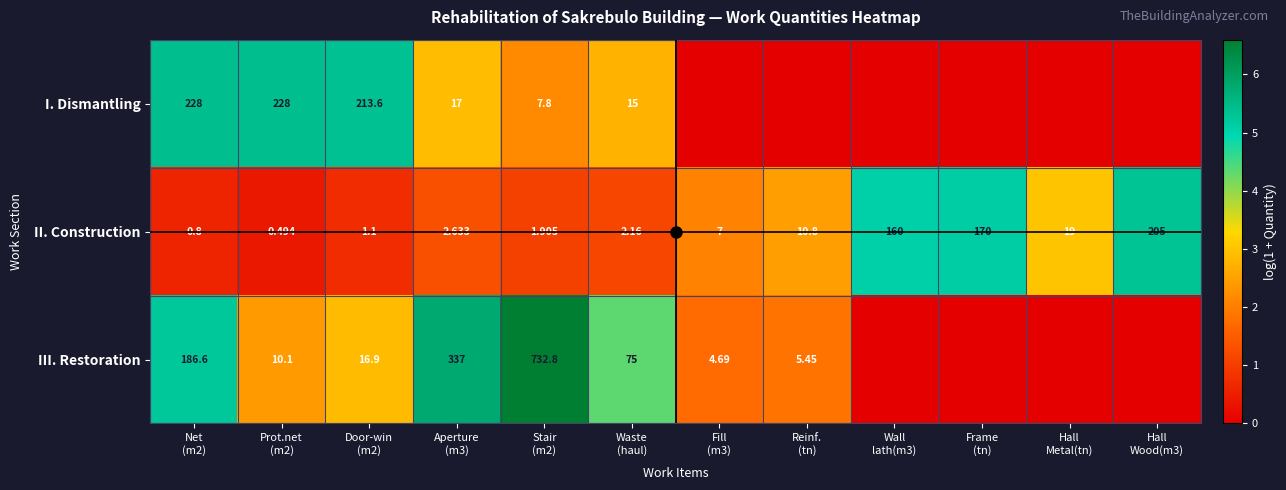

At which label does I. Dismantling reach its peak?

Net (m2)